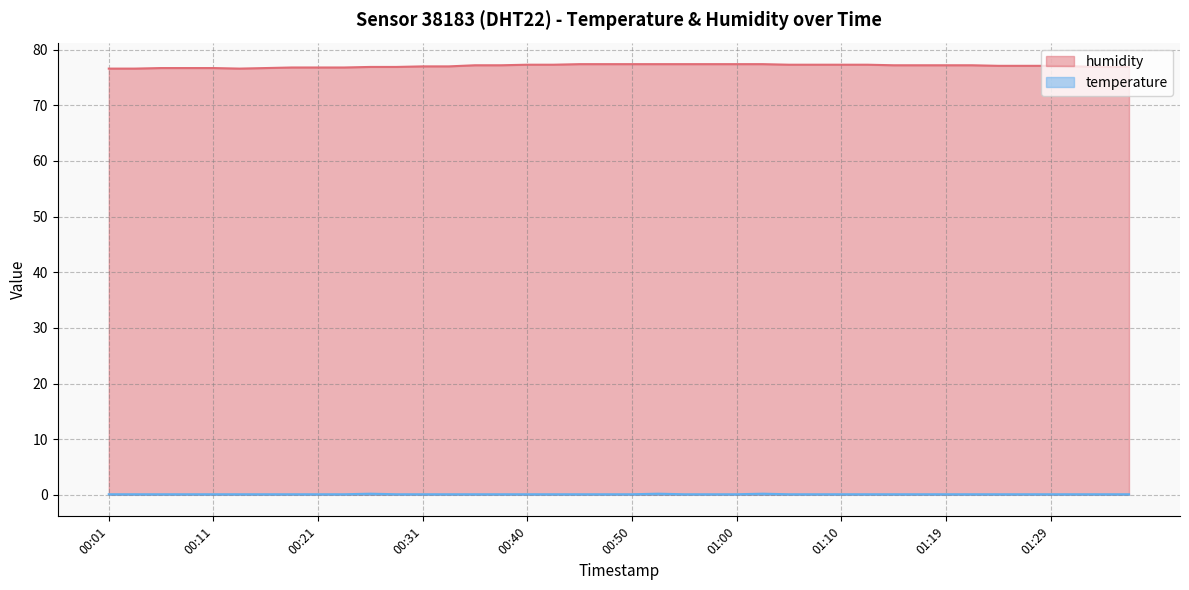

The temperature series shows 0.1 at 00:03. True or false?

False